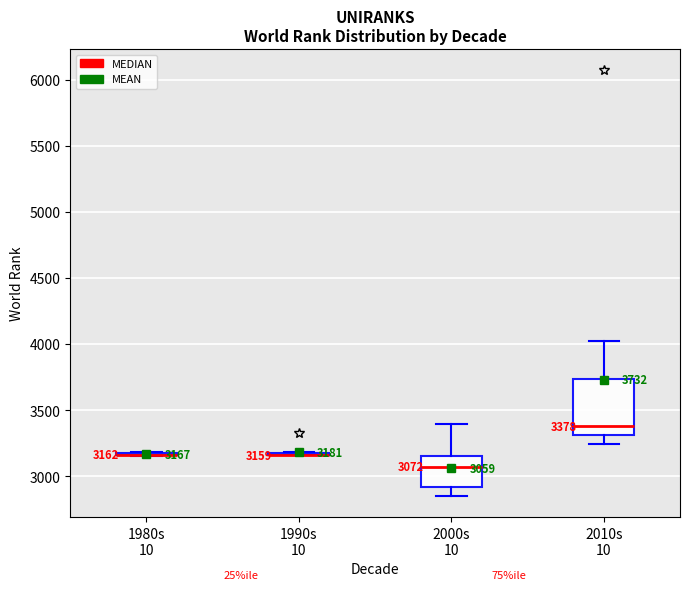

Comparing the boxes themselves (not the whiskers), which one is the tallest?

2010s 10